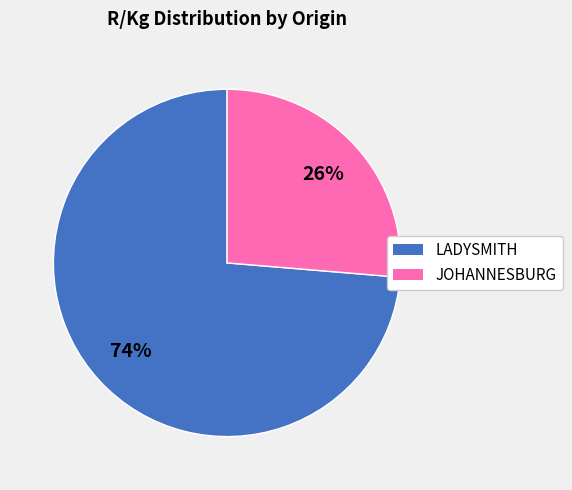

Does any single category account for the majority?

Yes